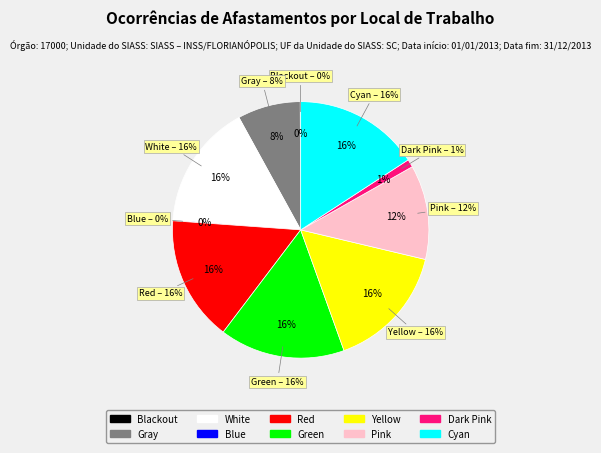

Does Yellow represent more than half of the total?

No